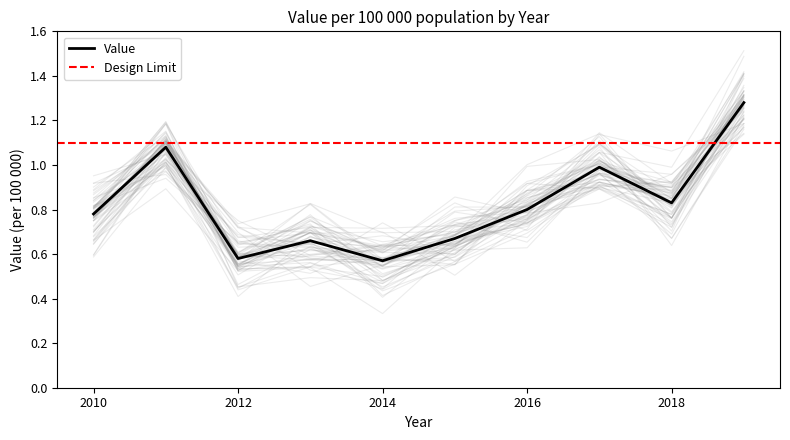

At which label is the value closest to 0?

2014